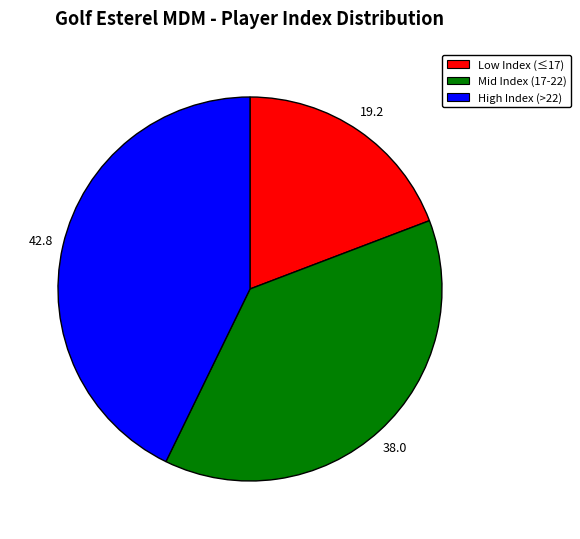

Approximately how many times larger is the value at Low Index (≤17) compared to High Index (>22)?

0.4